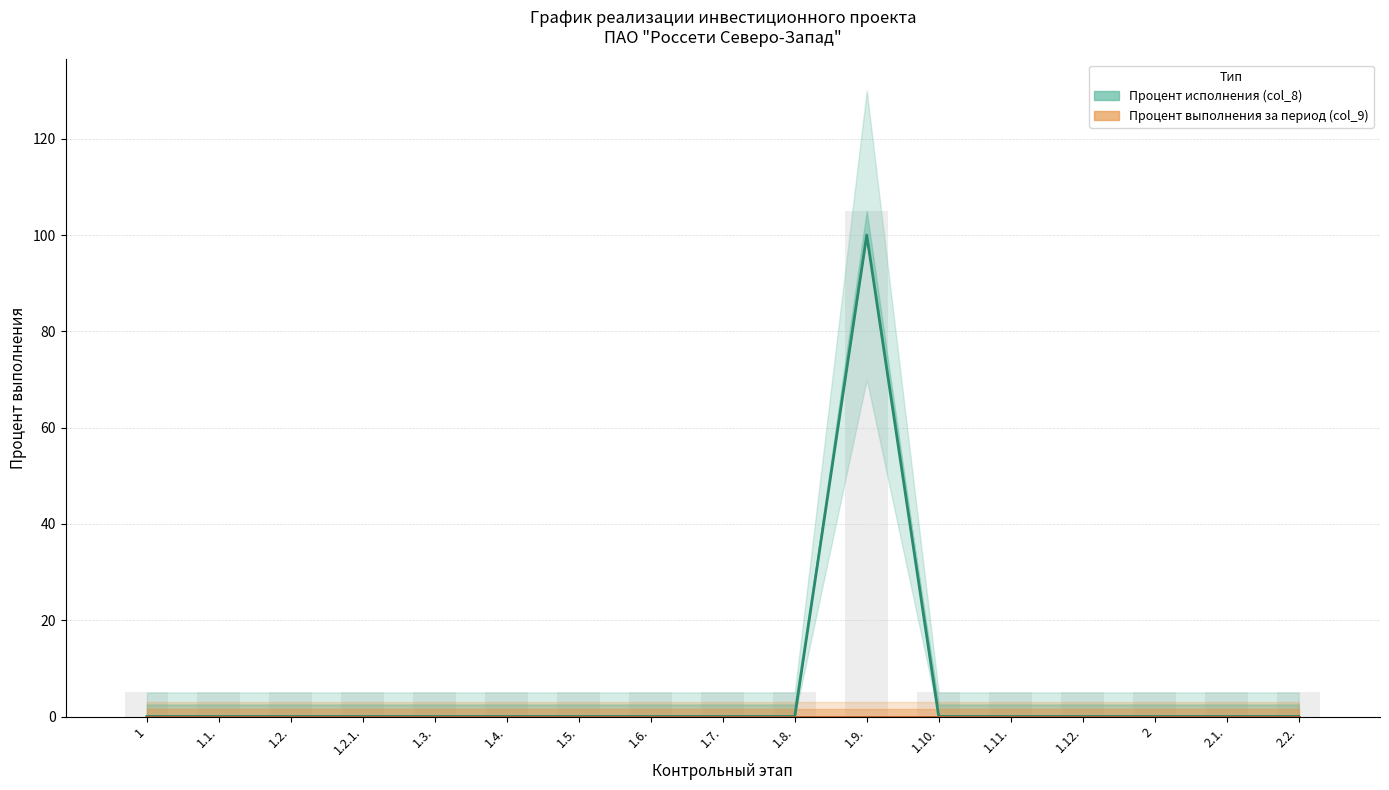

Reading left to right, list all the values displayed in this chart.

Процент исполнения (col_8): 1=0	1.1.=0	1.2.=0	1.2.1.=0	1.3.=0	1.4.=0	1.5.=0	1.6.=0	1.7.=0	1.8.=0	1.9.=100	1.10.=0	1.11.=0	1.12.=0	2=0	2.1.=0	2.2.=0
Процент выполнения за период (col_9): 1=0	1.1.=0	1.2.=0	1.2.1.=0	1.3.=0	1.4.=0	1.5.=0	1.6.=0	1.7.=0	1.8.=0	1.9.=0	1.10.=0	1.11.=0	1.12.=0	2=0	2.1.=0	2.2.=0